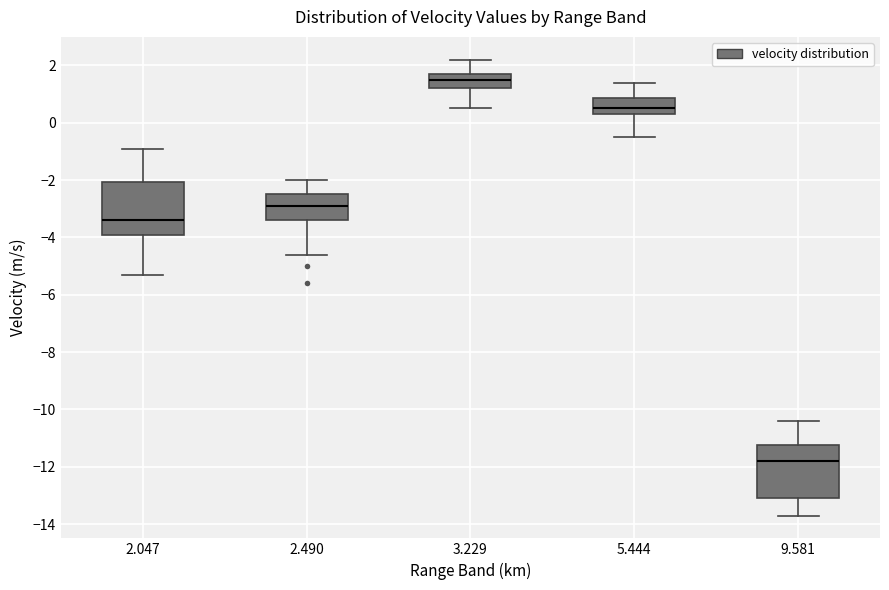

Where is the lower edge of the box at x = 2.490 on the y-axis? The values are not printed on the chart, so give them approximately, as read against the axis.

-3.4